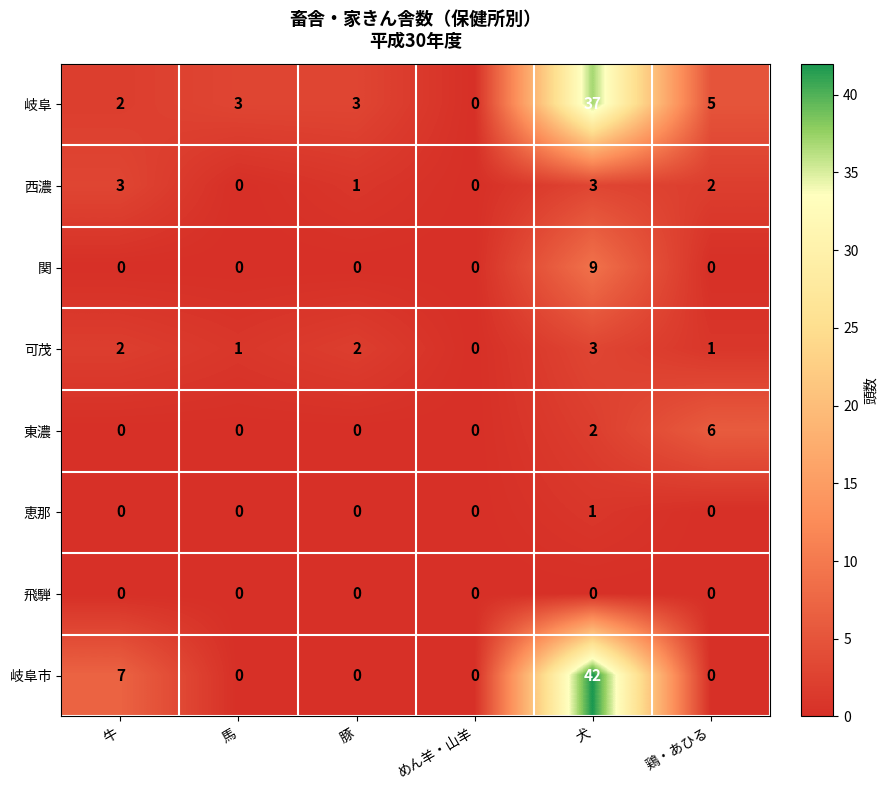

Which series has the widest spread of values?

岐阜市